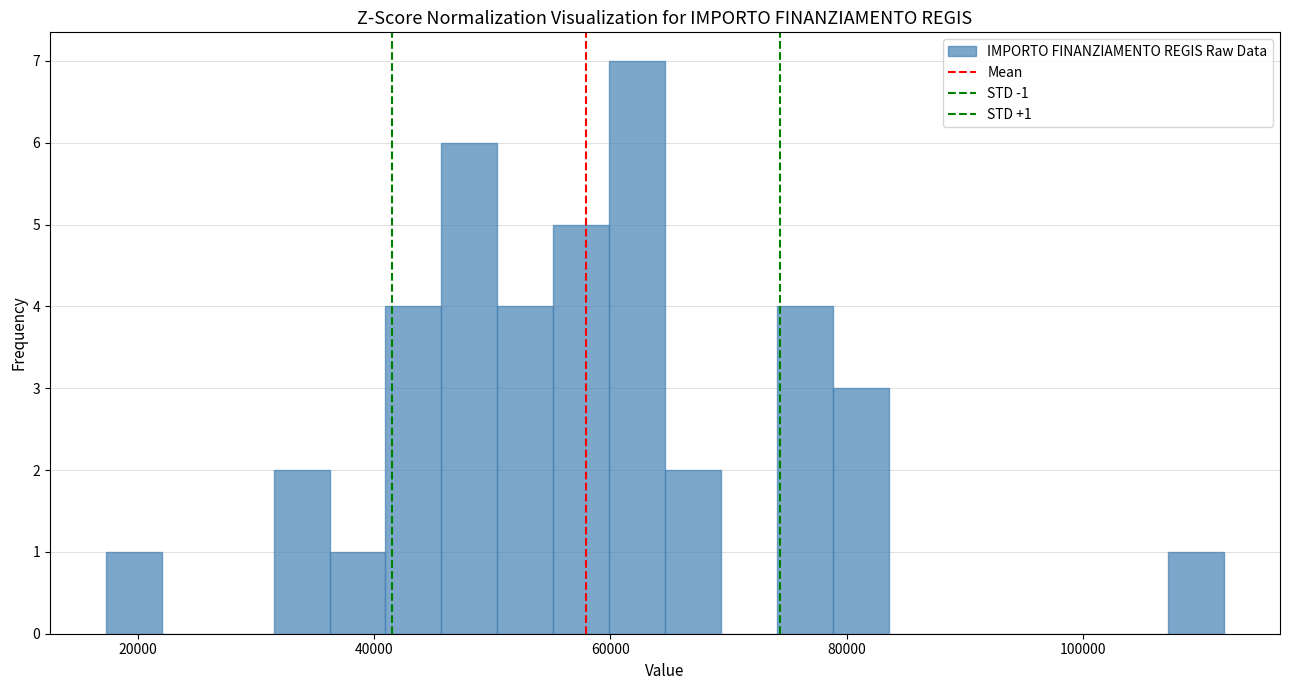

Read against the x-axis, roughly where is the centre of the tallest bar?

62000